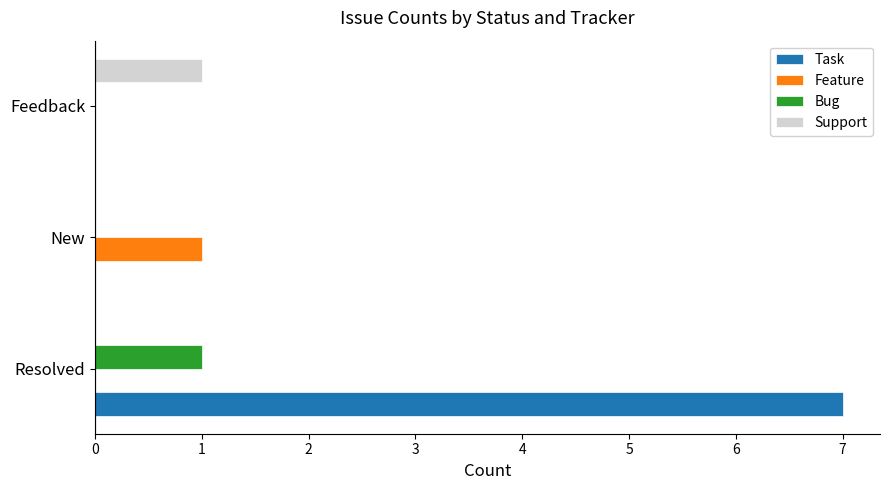

True or false: Feature has a value of 0 at Feedback.

True